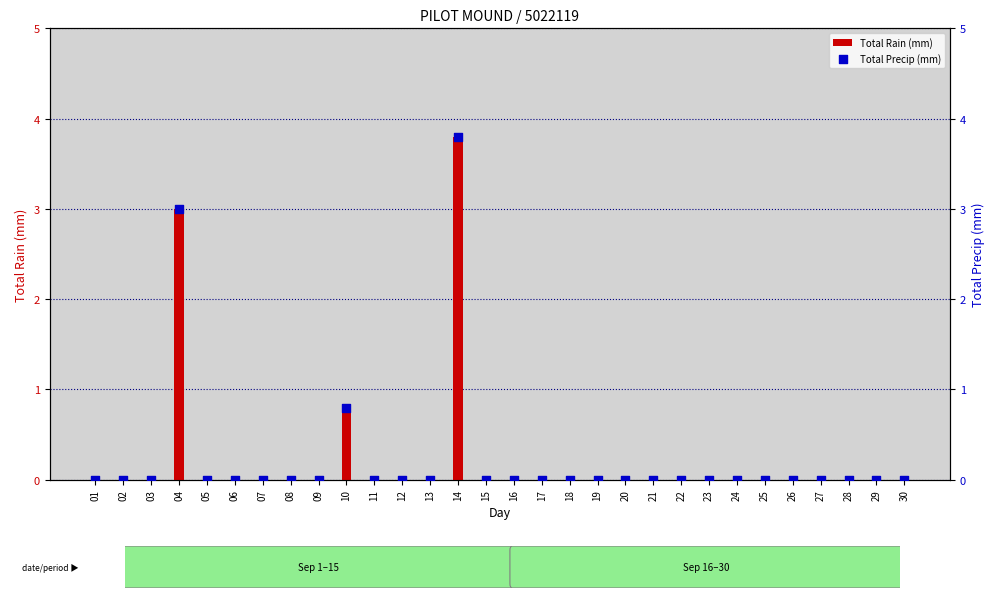

What are all the series names shown in the legend?

Total Rain (mm), Total Precip (mm)